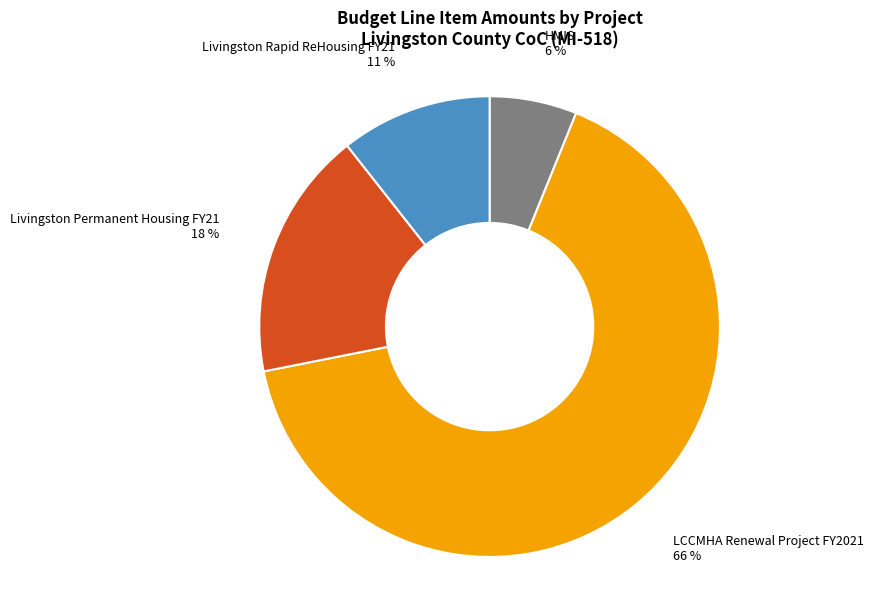

How many segments does this pie chart have?

4